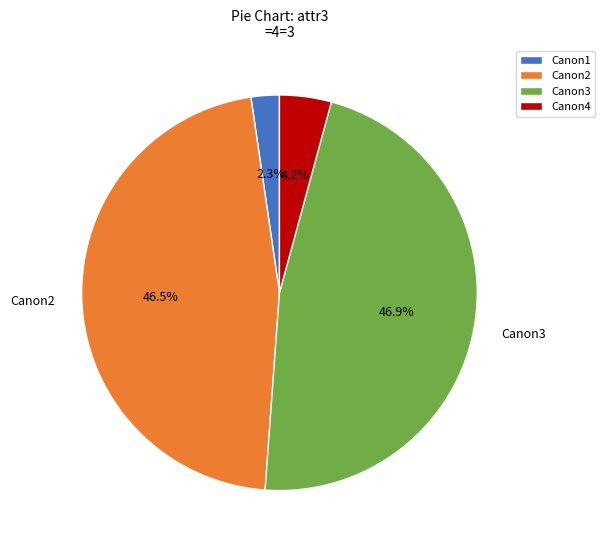

What percentage is NOT represented by Canon1?

97.7%